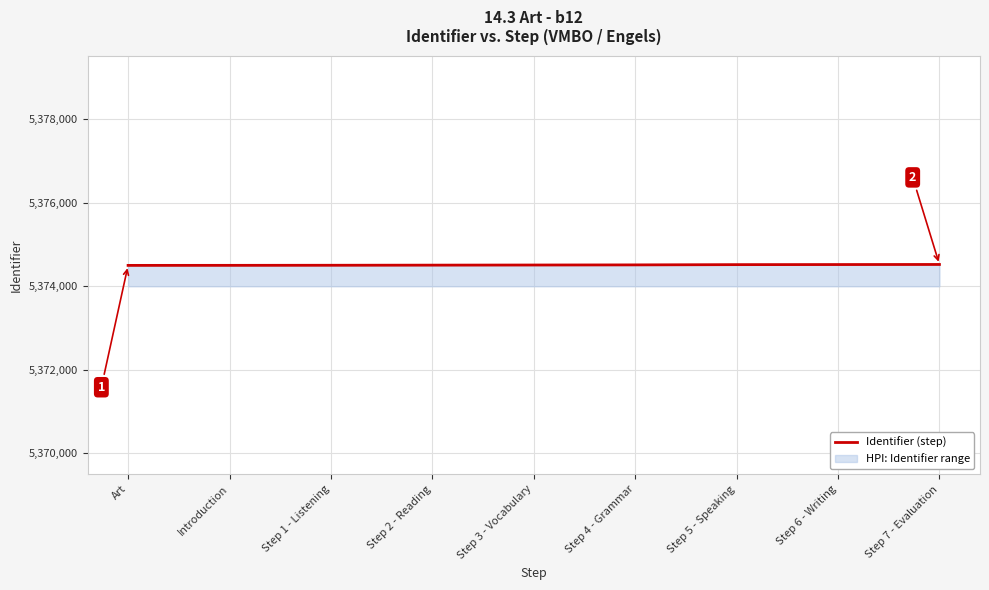

Approximately how many times larger is the value at Step 1 - Listening compared to Step 3 - Vocabulary?

1.0